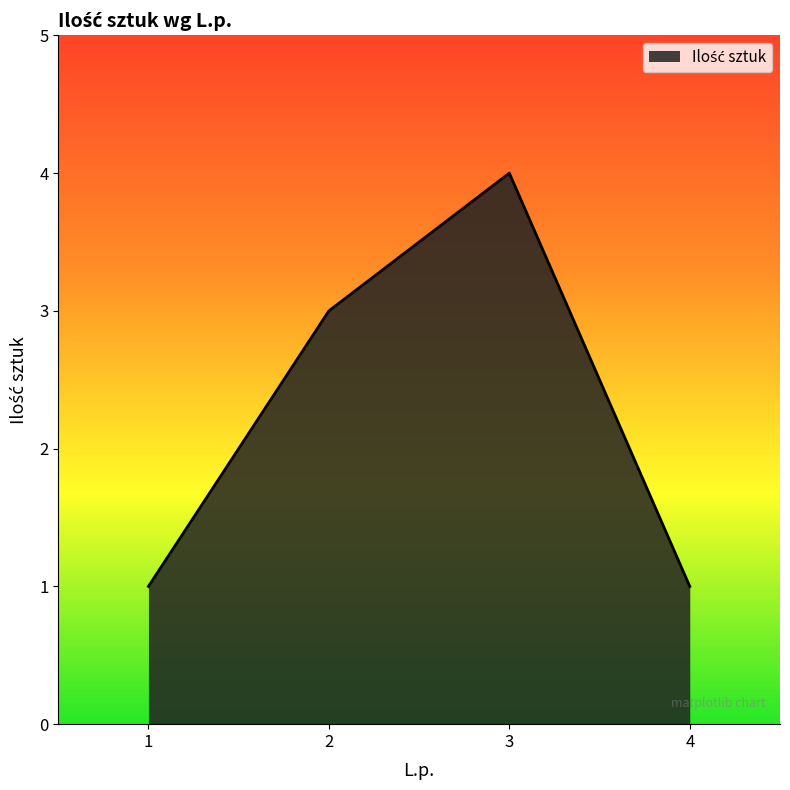

What is the greatest value displayed?

4